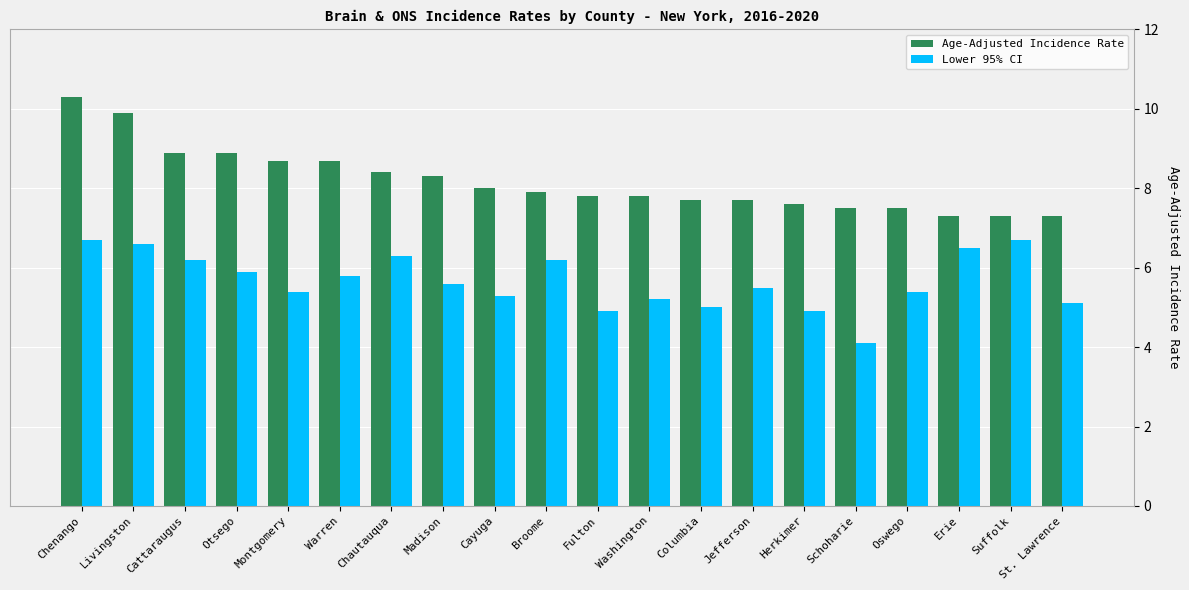

What is the value of the Lower 95% CI bar at the 4th from the left?

5.9